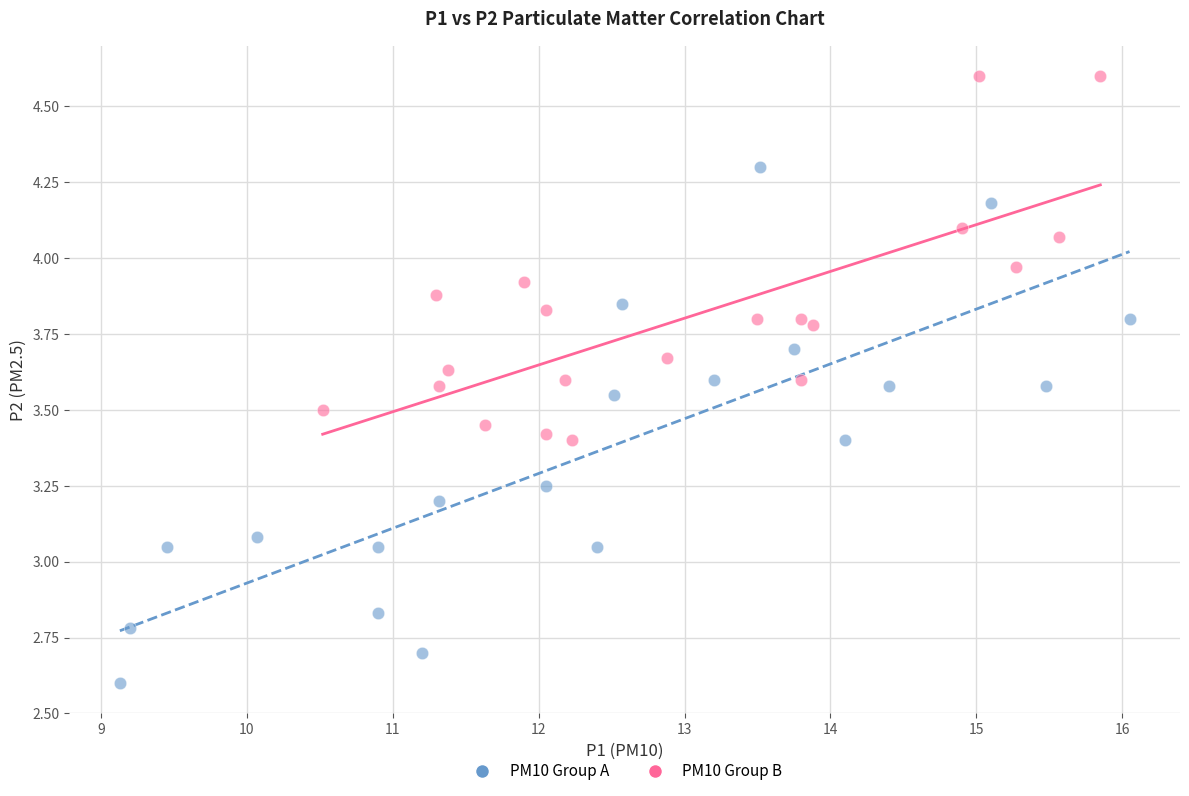

What are all the series names shown in the legend?

PM10 Group A, PM10 Group B